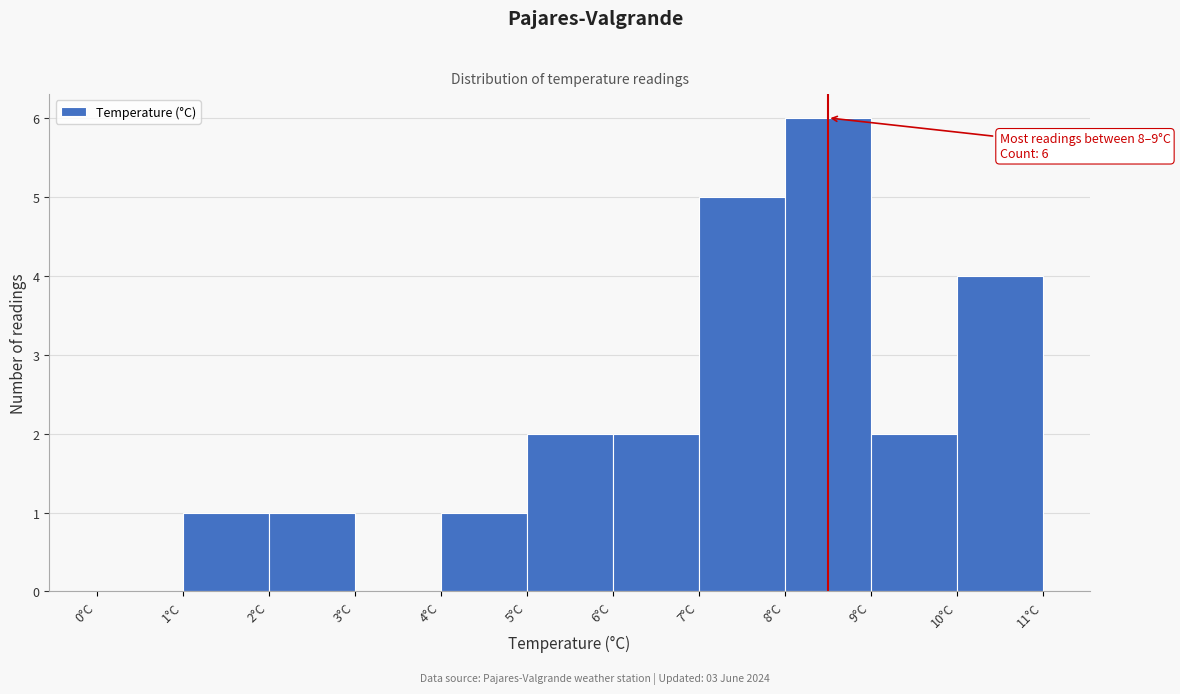

Which range on the x-axis has the tallest bar?

8 to 9